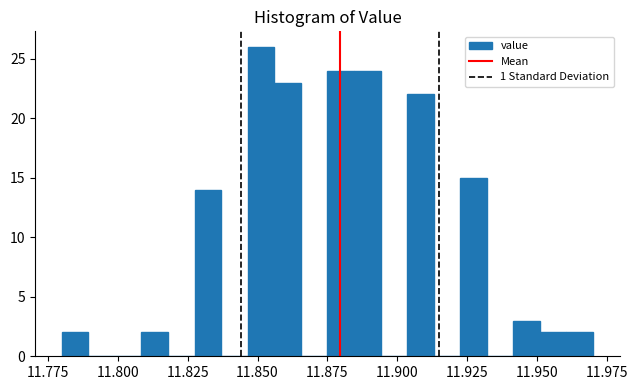

Around what value on the x-axis is the tallest bar? Give the approximate position of its centre, as read against the axis.

11.850